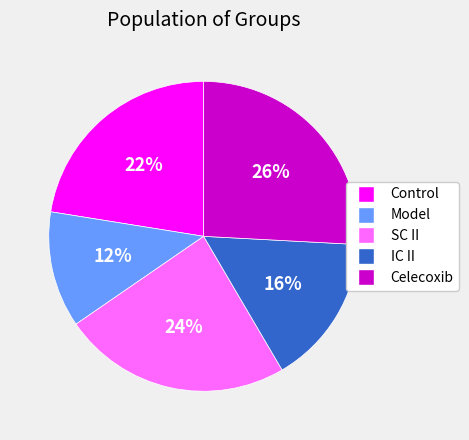

Is there a majority slice in this chart?

No